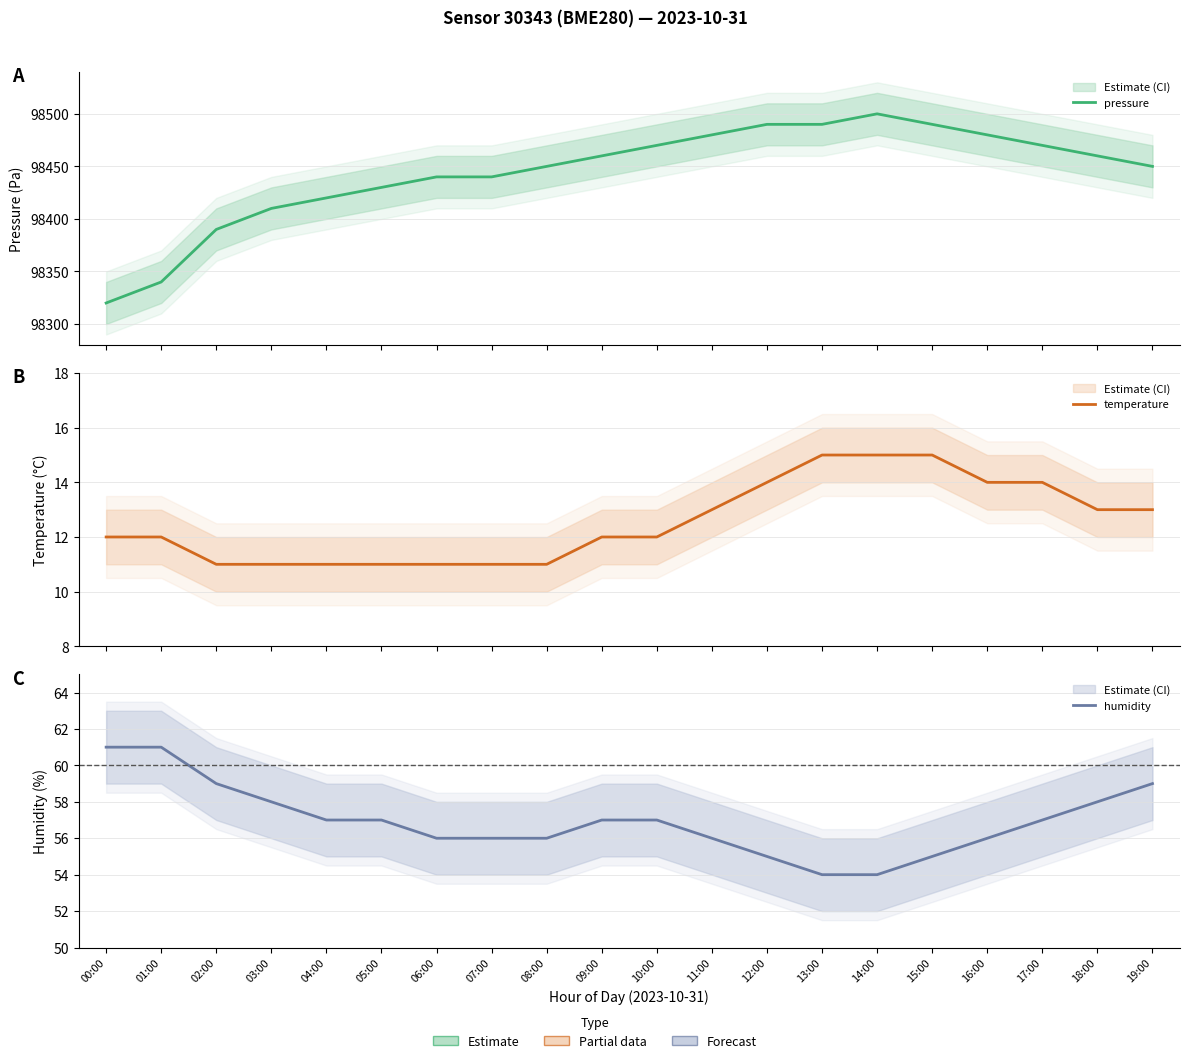

Reading left to right, list all the values displayed in this chart.

pressure: 00:00=98320	01:00=98340	02:00=98390	03:00=98410	04:00=98420	05:00=98430	06:00=98440	07:00=98440	08:00=98450	09:00=98460	10:00=98470	11:00=98480	12:00=98490	13:00=98490	14:00=98500	15:00=98490	16:00=98480	17:00=98470	18:00=98460	19:00=98450
temperature: 00:00=12	01:00=12	02:00=11	03:00=11	04:00=11	05:00=11	06:00=11	07:00=11	08:00=11	09:00=12	10:00=12	11:00=13	12:00=14	13:00=15	14:00=15	15:00=15	16:00=14	17:00=14	18:00=13	19:00=13
humidity: 00:00=61	01:00=61	02:00=59	03:00=58	04:00=57	05:00=57	06:00=56	07:00=56	08:00=56	09:00=57	10:00=57	11:00=56	12:00=55	13:00=54	14:00=54	15:00=55	16:00=56	17:00=57	18:00=58	19:00=59